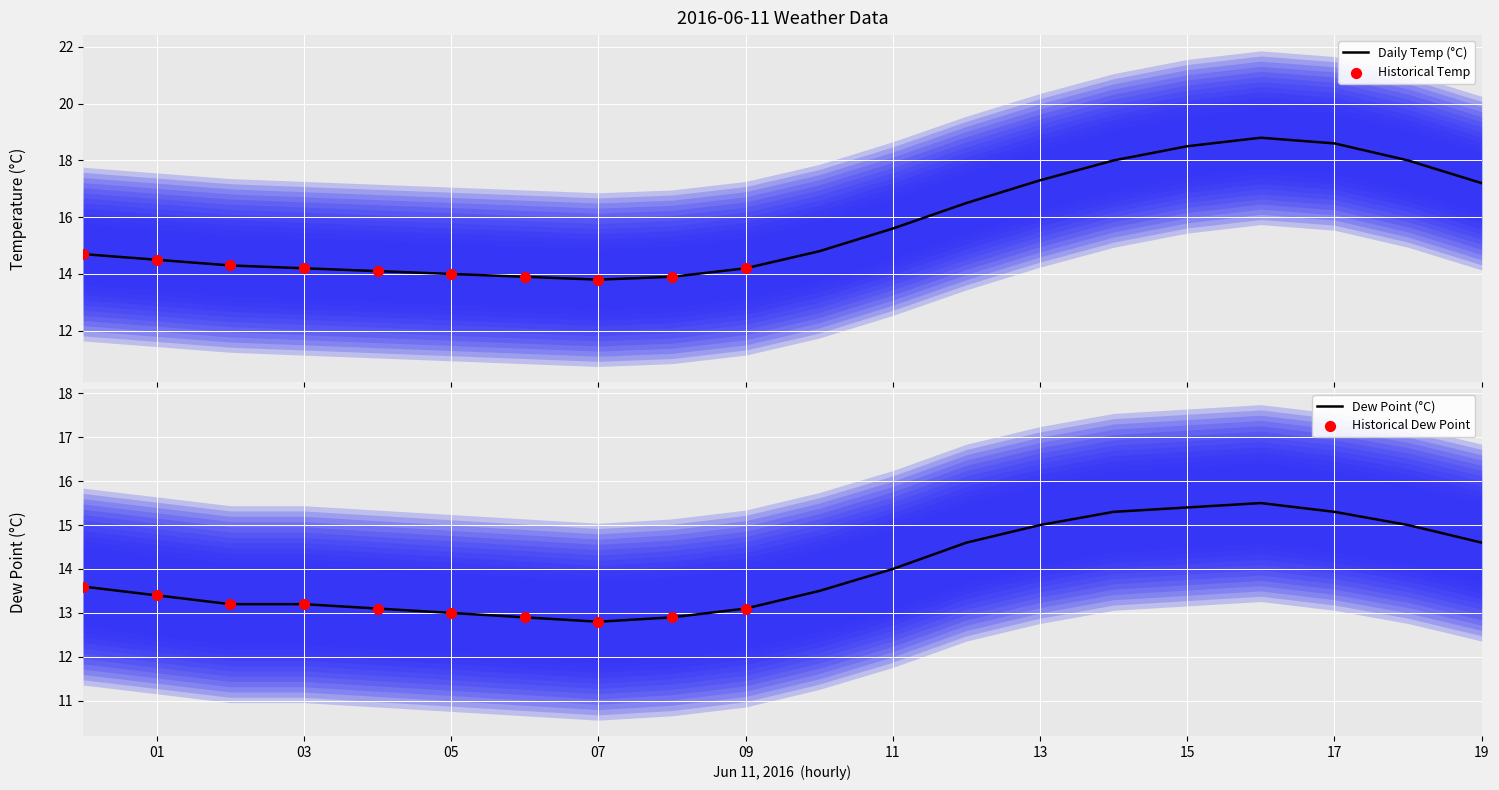

Which series contains the highest Y value?

temp